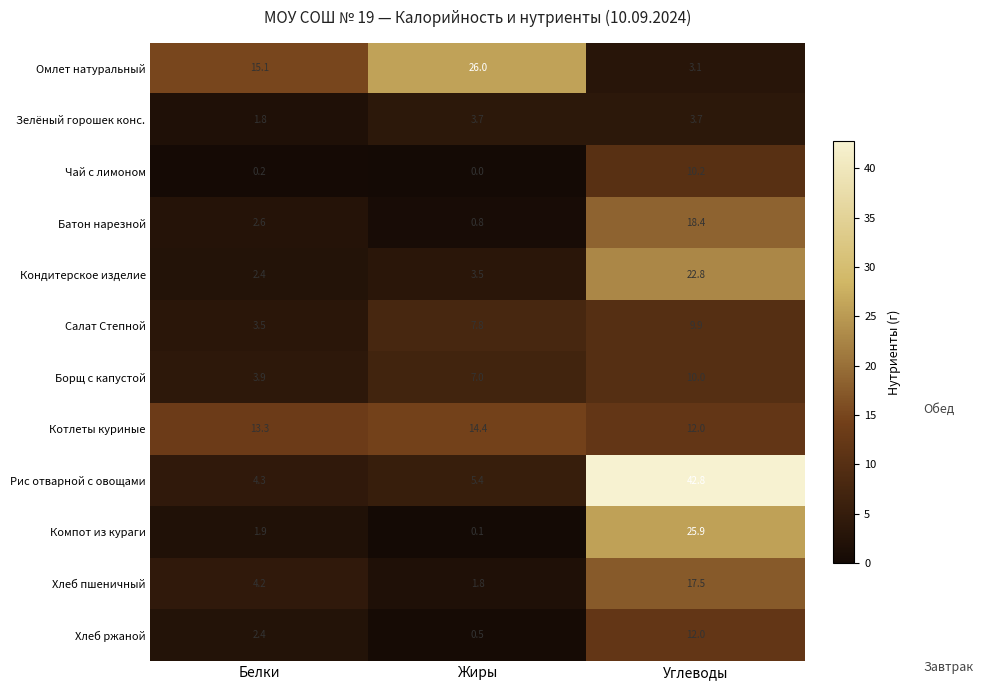

Rank the series at Жиры from lowest to highest value.

Чай с лимоном, Компот из кураги, Хлеб ржаной, Батон нарезной, Хлеб пшеничный, Кондитерское изделие, Зелёный горошек конс., Рис отварной с овощами, Борщ с капустой, Салат Степной, Котлеты куриные, Омлет натуральный